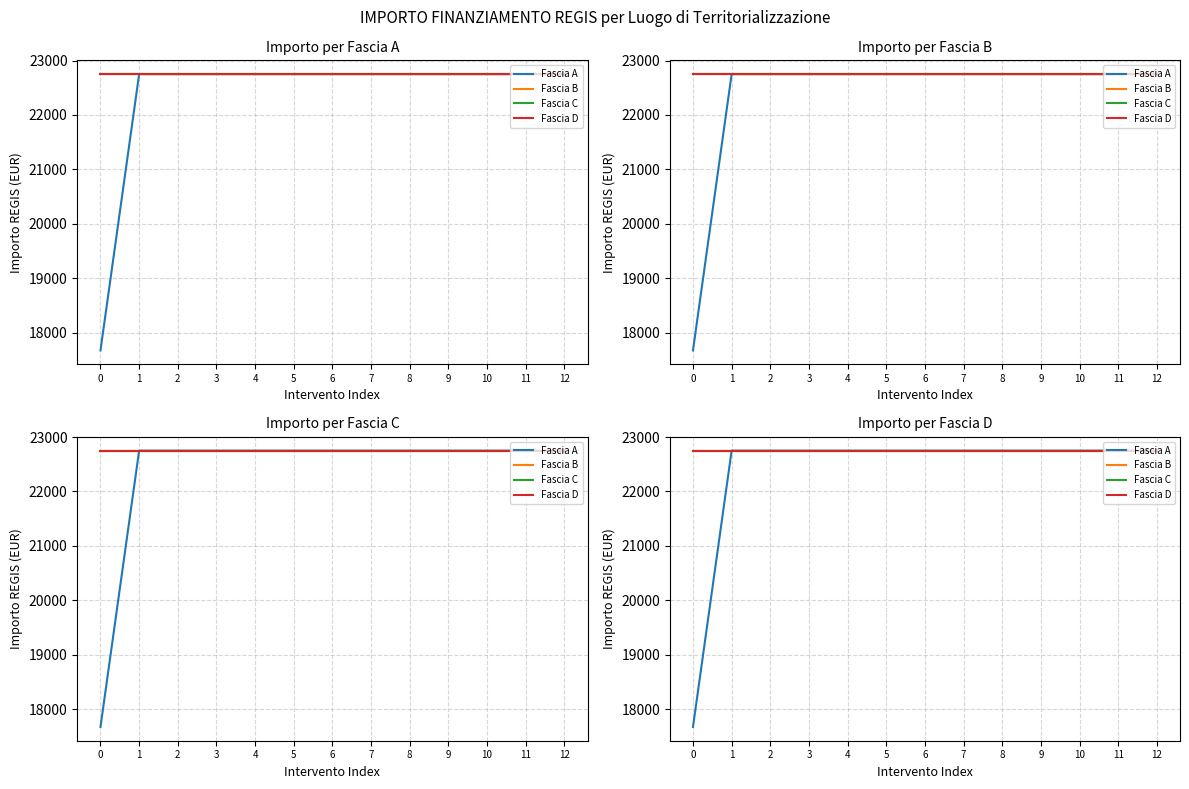

Is it true that Fascia A equals 31677.2 at 12?

False